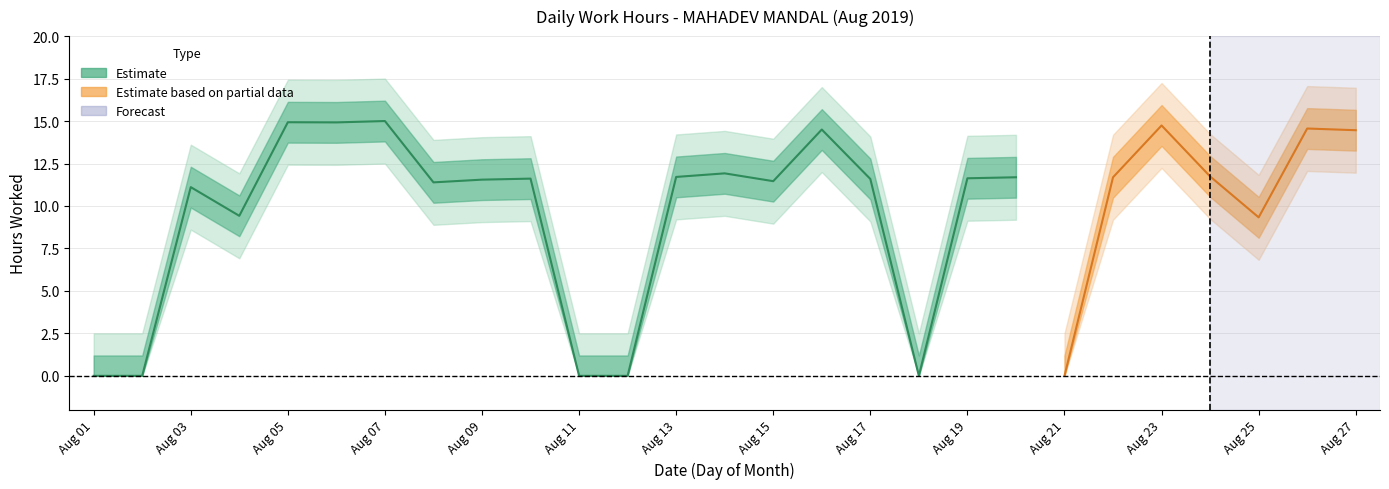

Where is the first local maximum?

3